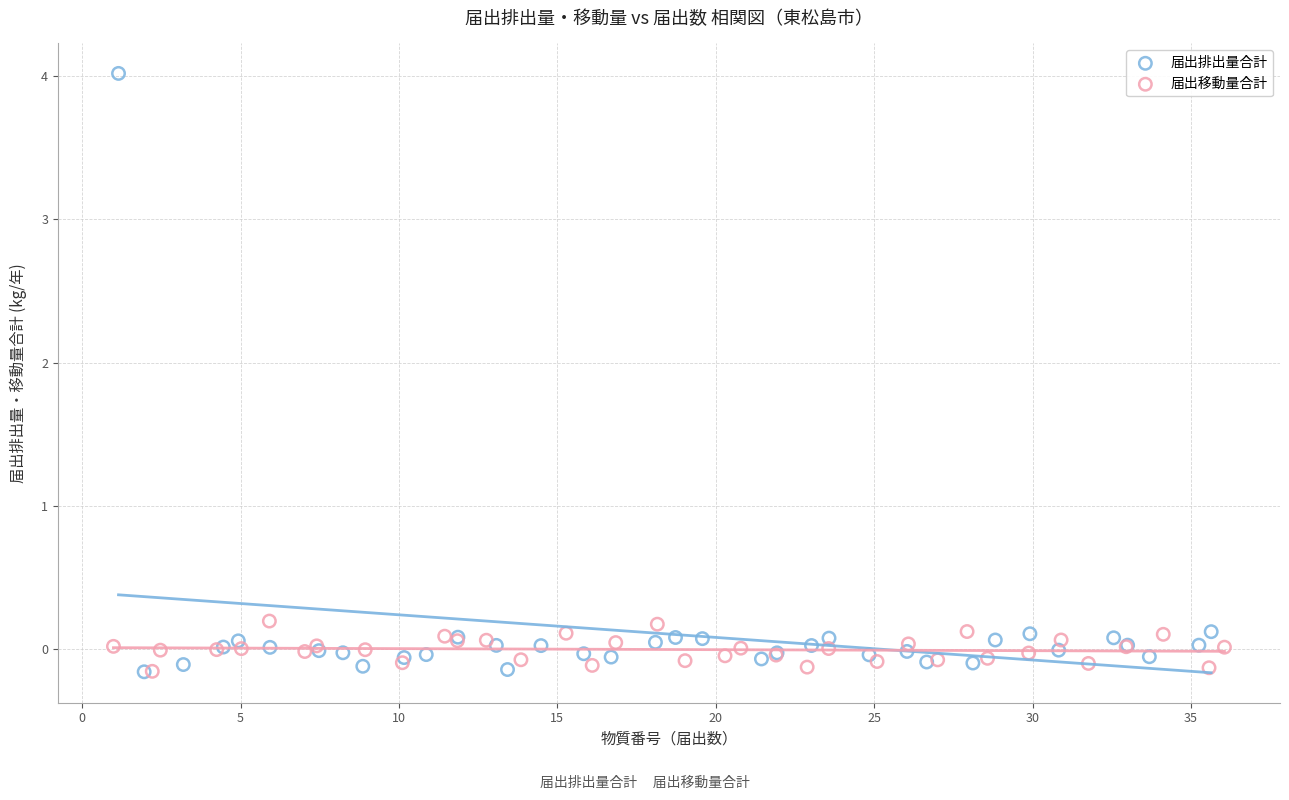

Which series has the widest spread of Y values?

届出排出量合計